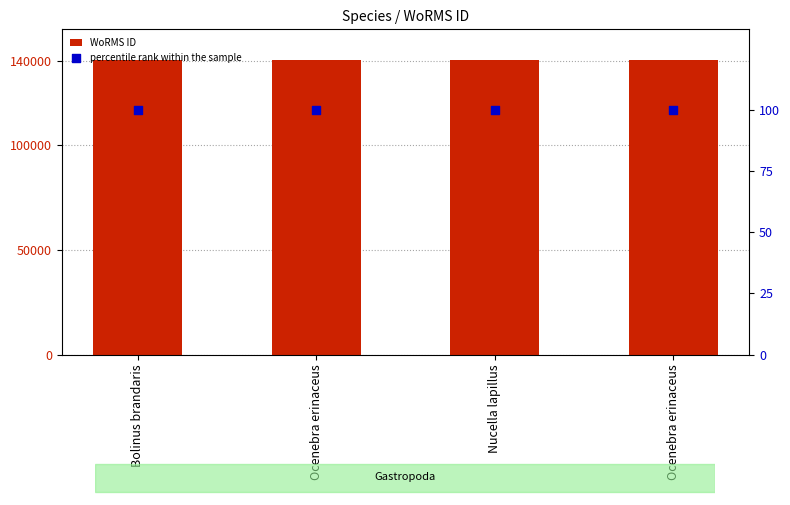

Is the value of WoRMS ID at Bolinus brandaris greater than the value of percentile rank within the sample at Bolinus brandaris?

Yes